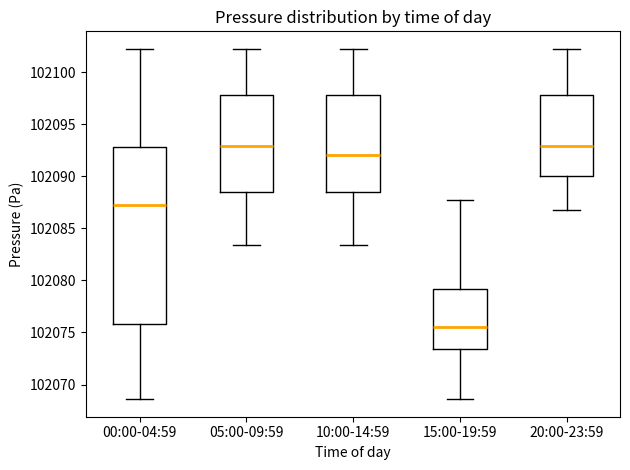

Reading left to right, transcribe this box plot: for each box, give where its median line is, the range the box spans, and where its two whiskers end, as read against the y-axis. The values are not printed on the chart, so give them approximately, as read against the axis.

00:00-04:59: median 102087.0, box 102076.0 to 102093.0, whiskers 102068.5 to 102102.5
05:00-09:59: median 102093.0, box 102088.5 to 102098.0, whiskers 102083.5 to 102102.5
10:00-14:59: median 102092.0, box 102088.5 to 102098.0, whiskers 102083.5 to 102102.5
15:00-19:59: median 102075.5, box 102073.5 to 102079.0, whiskers 102068.5 to 102087.5
20:00-23:59: median 102093.0, box 102090.0 to 102098.0, whiskers 102087.0 to 102102.5